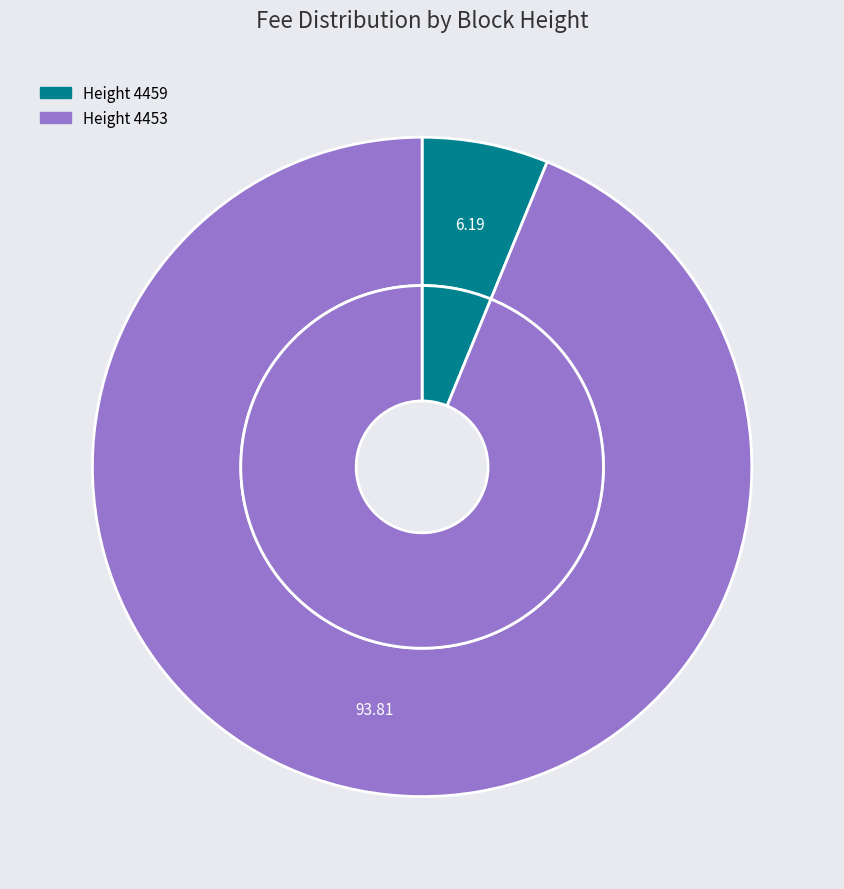

Rank the categories by value from highest to lowest.

4453, 4459